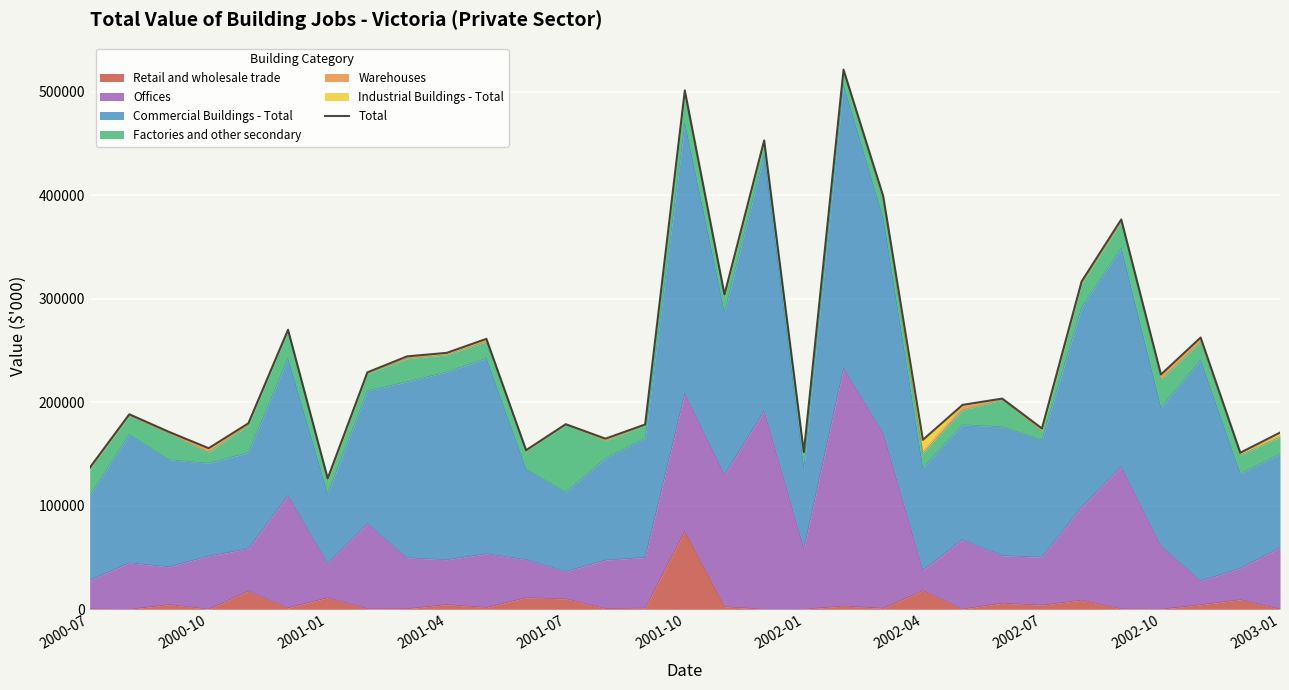

How many lines are shown in the chart?

1